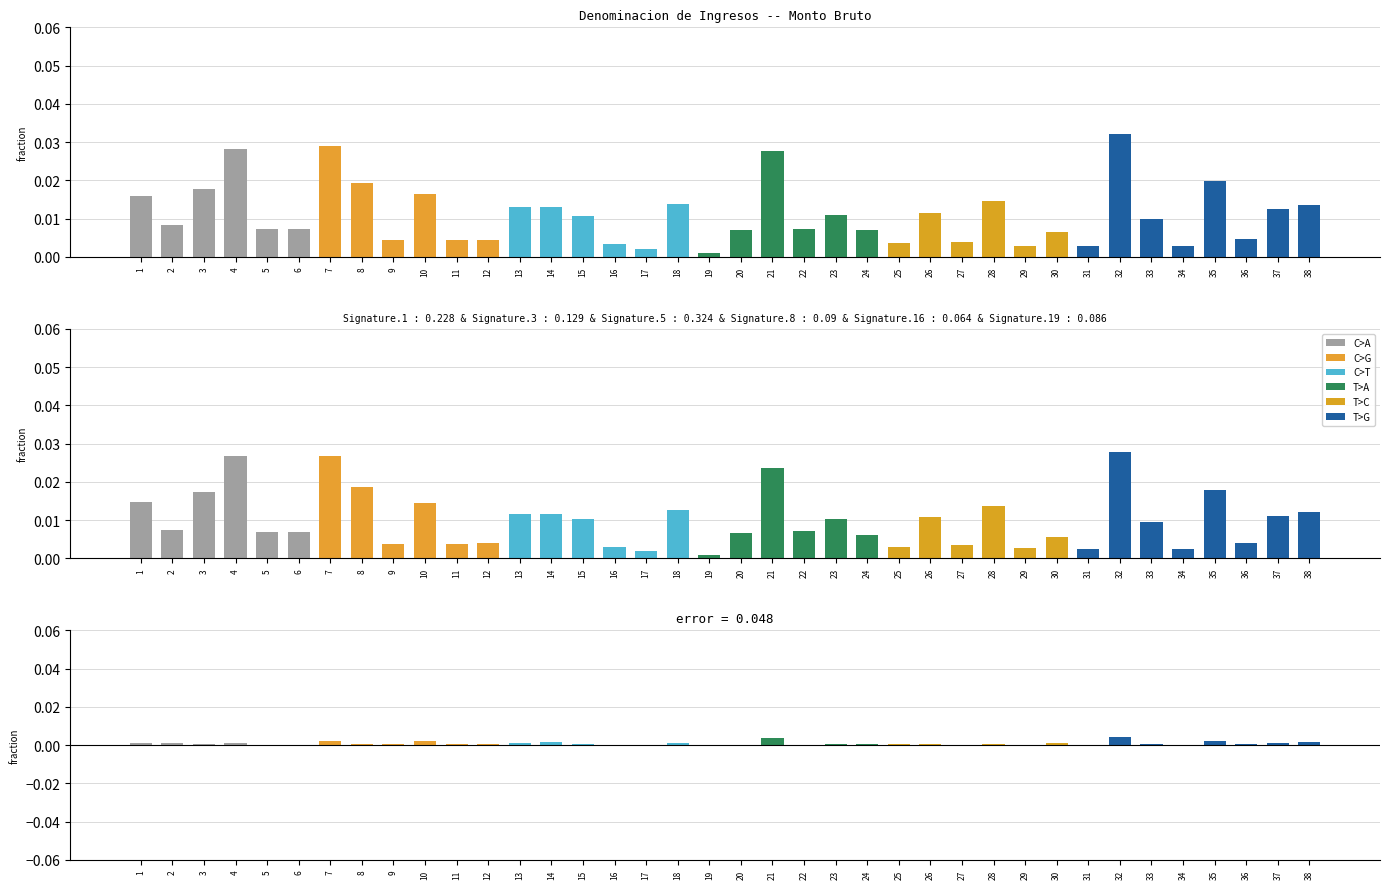

Does the chart contain stacked bars?

No